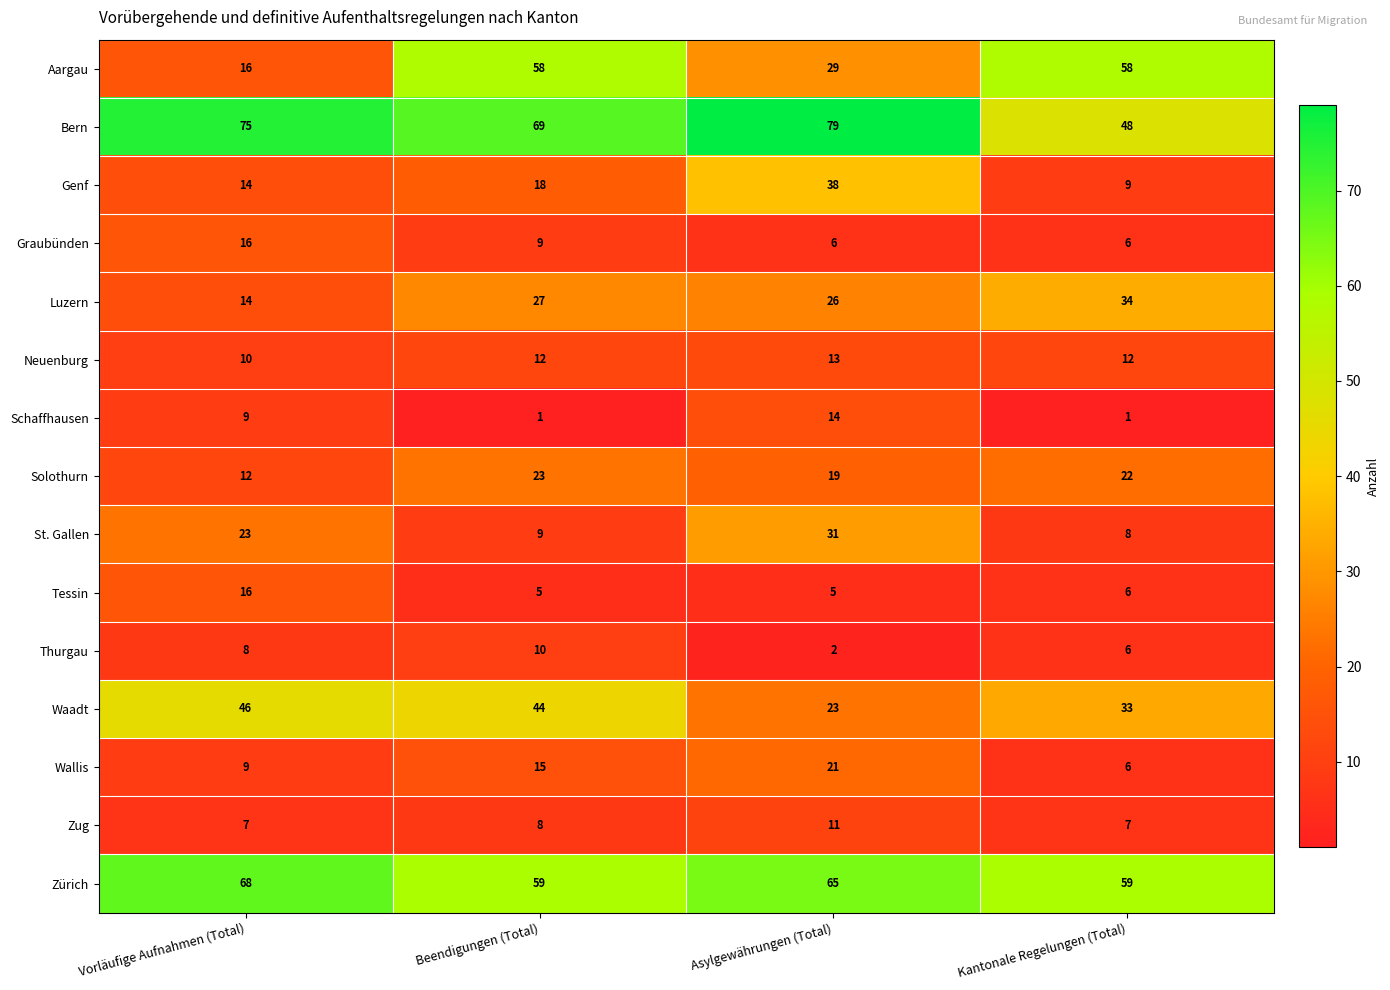

How many data points in Thurgau are less than 8?

2